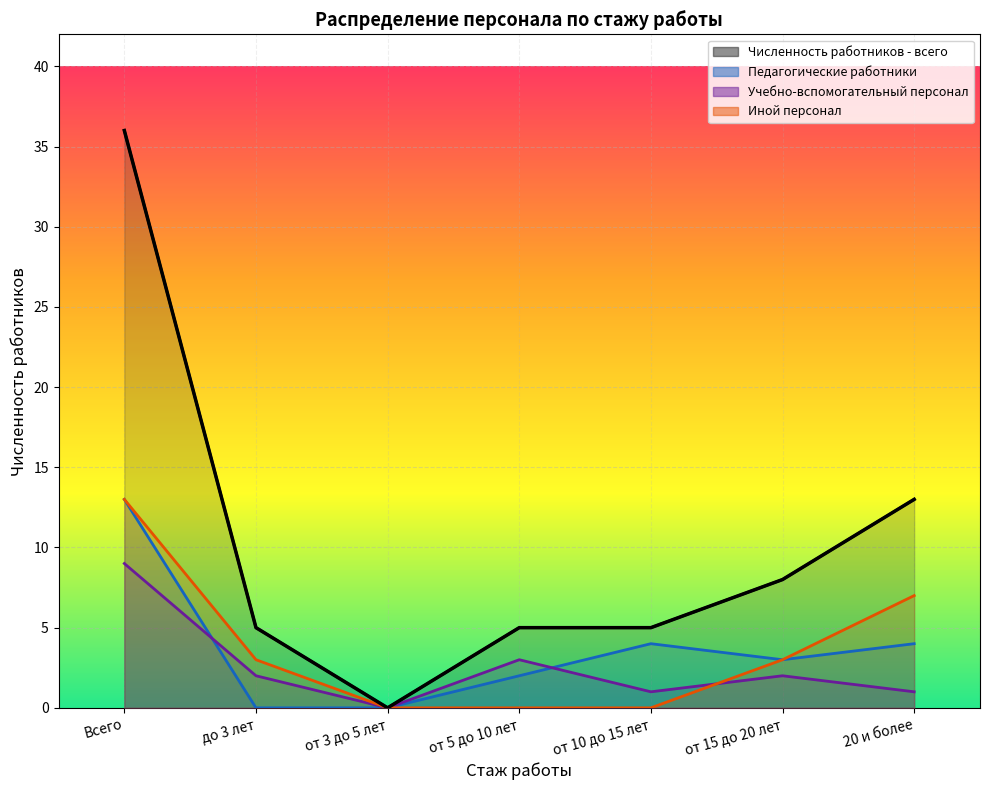

What is the difference between the maximum and second lowest values in the Педагогические работники series?

13